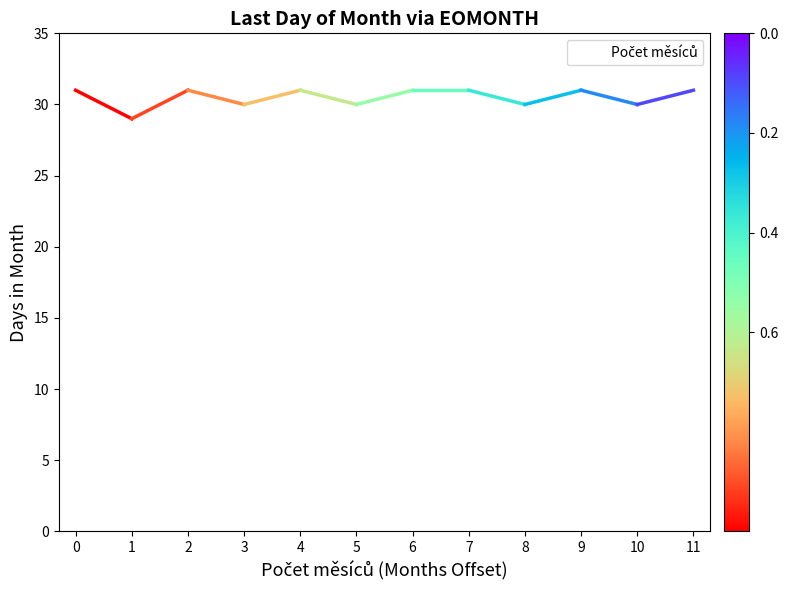

How many values are between 30 and 31?

11